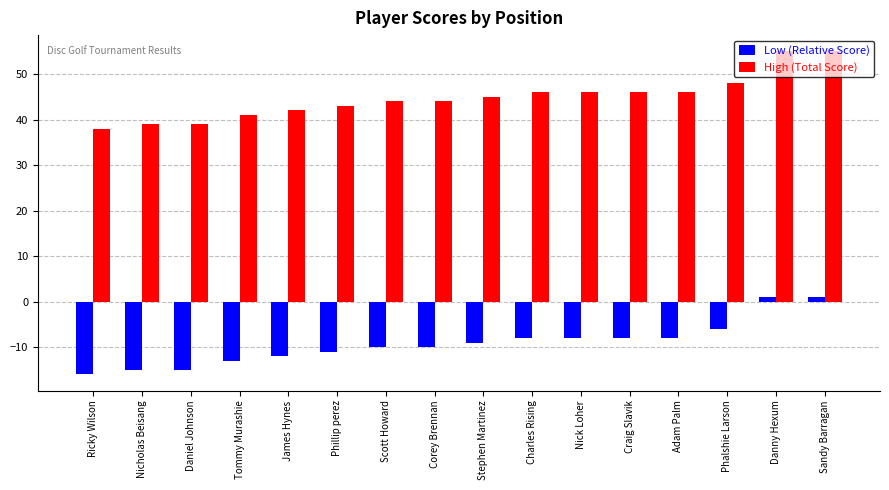

How many groups of bars are there?

16